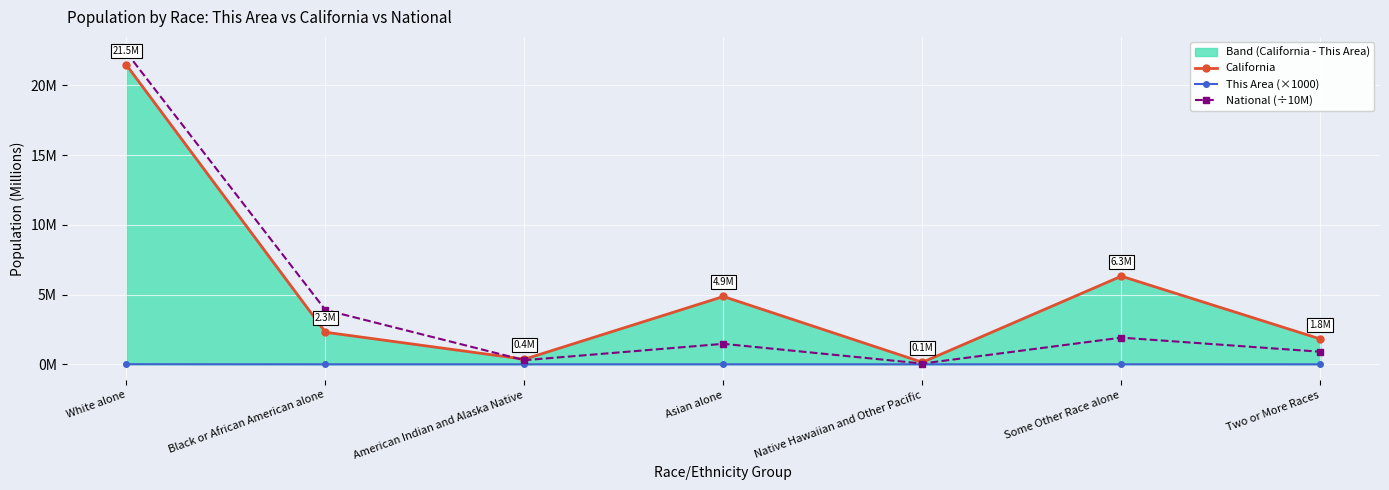

What is the sum of the National (÷10M) values at Black or African American alone and Some Other Race alone?

5.8